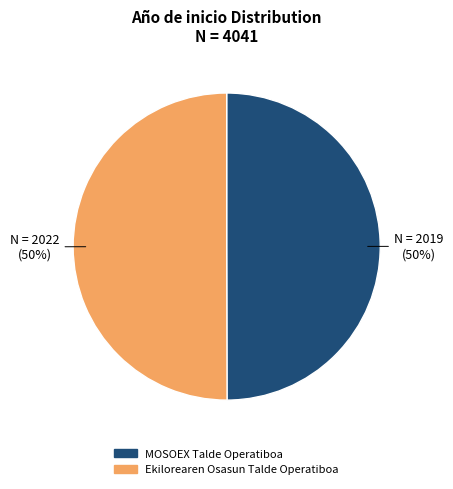

How many slices are in this pie chart?

2